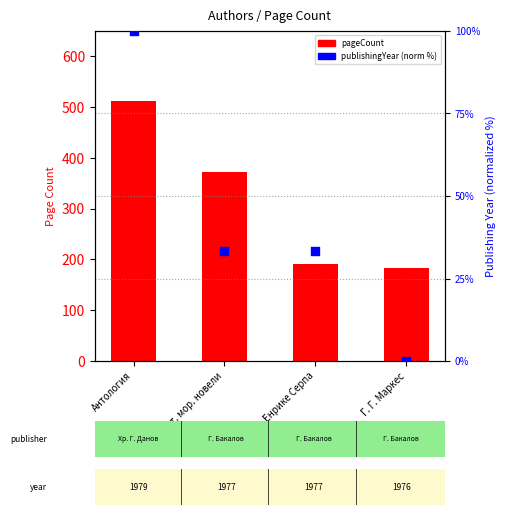

At which category is the sum across all series the highest?

Антология